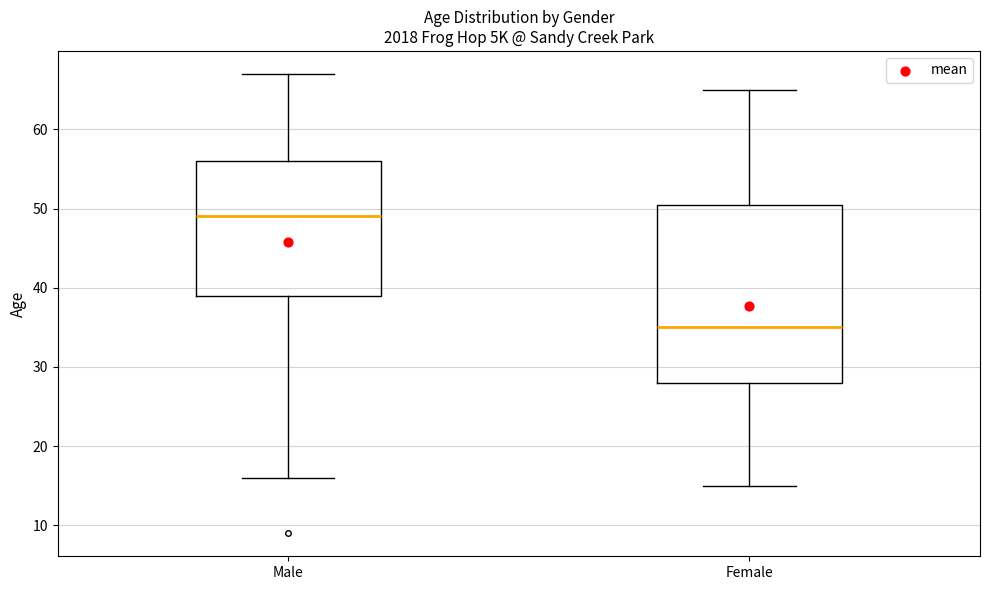

Reading left to right, transcribe this box plot: for each box, give where its median line is, the range the box spans, and where its two whiskers end, as read against the y-axis. The values are not printed on the chart, so give them approximately, as read against the axis.

Male: median 49, box 39 to 56, whiskers 16 to 67
Female: median 35, box 28 to 51, whiskers 15 to 65